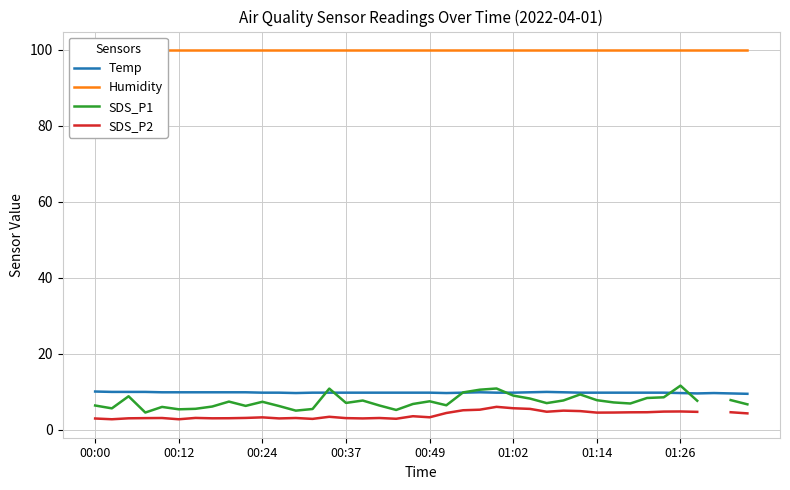

What is the highest value of the Temp series?

10.0